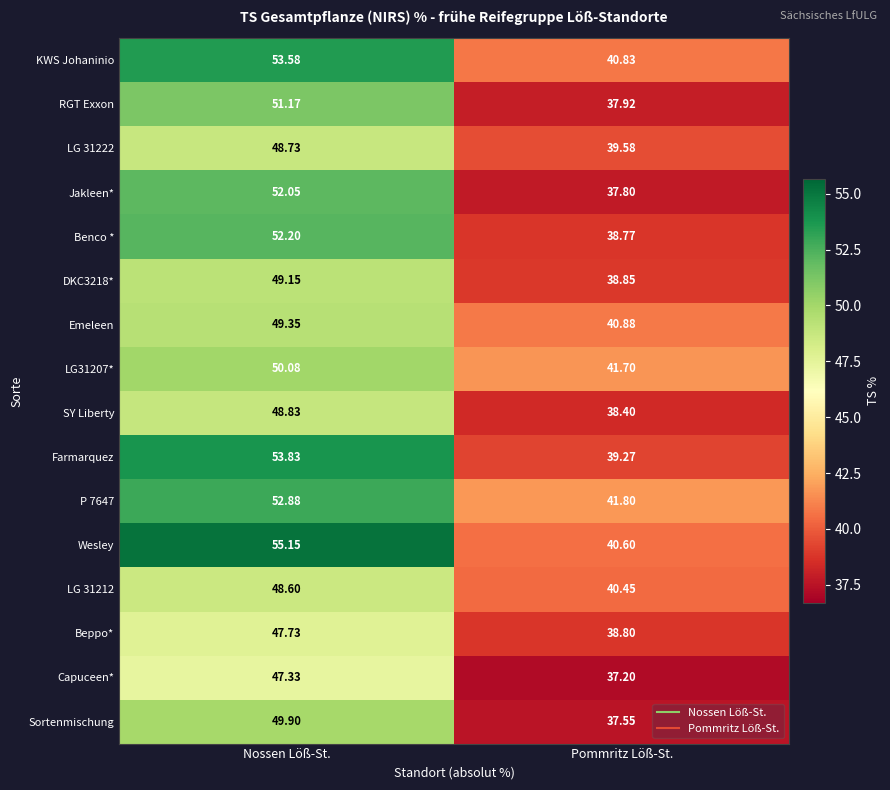

Which label corresponds to the smallest value in the chart?

Pommritz Löß-St.